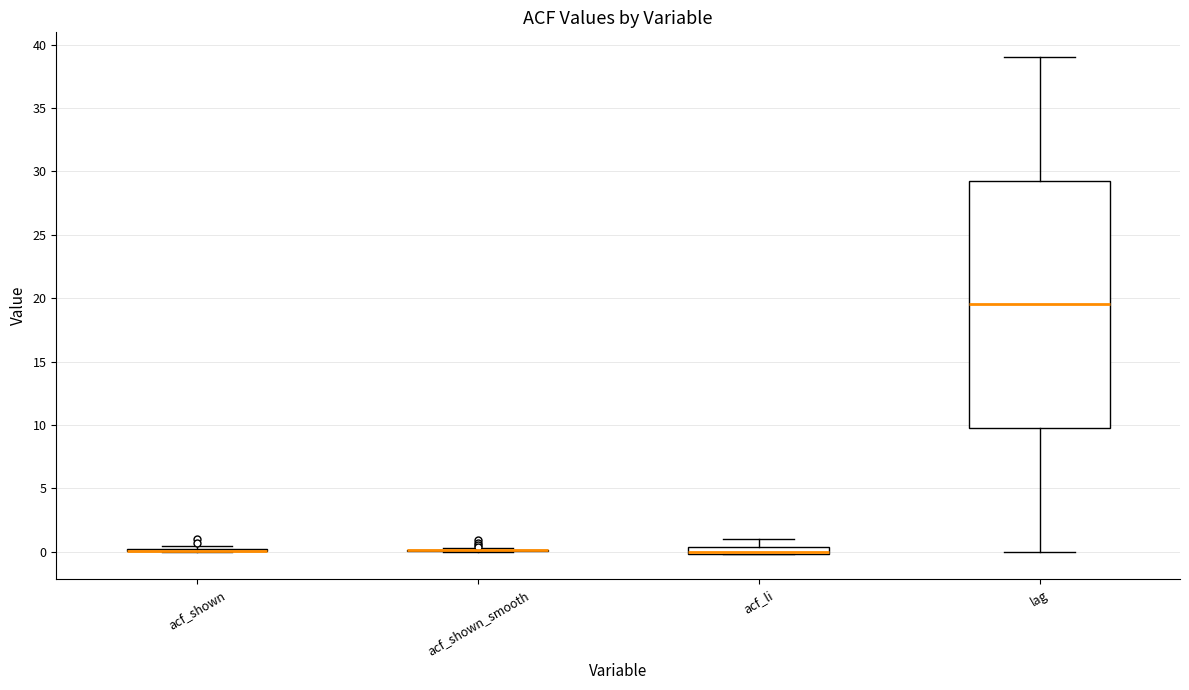

Comparing the boxes themselves (not the whiskers), which one is the tallest?

lag